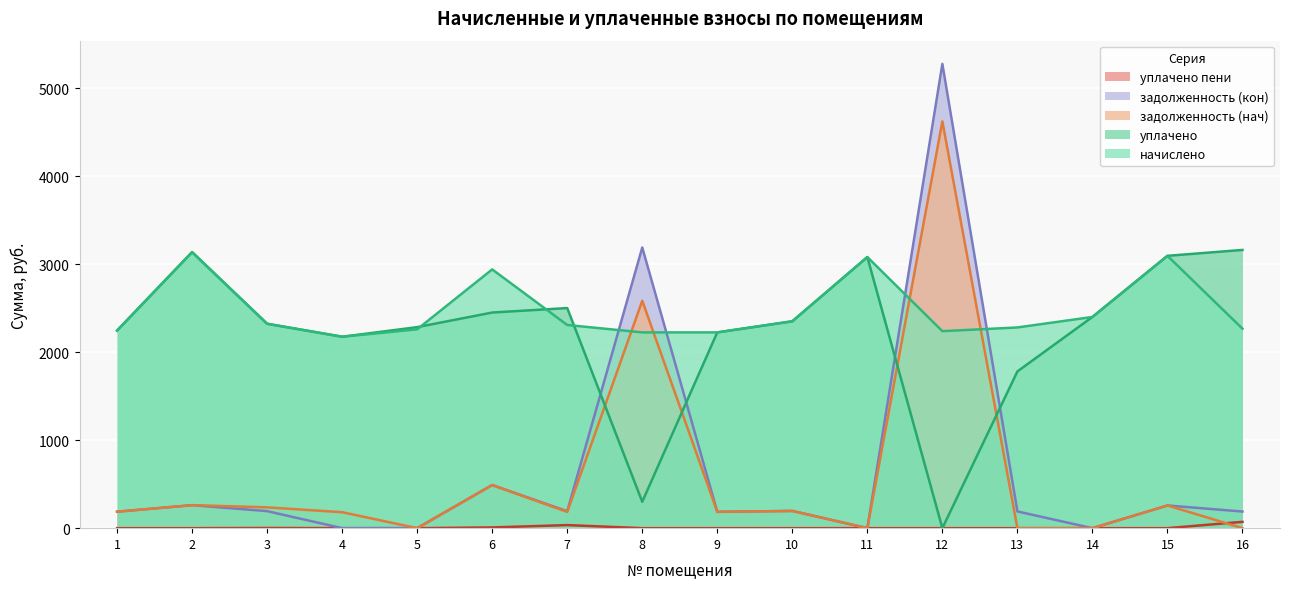

What is the value of the начислено point at the 2nd from the left?

3138.0